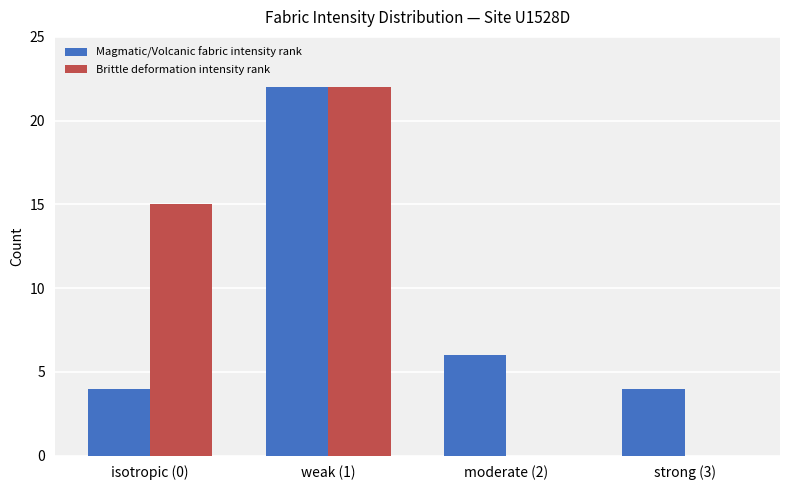

At which label is Brittle deformation intensity rank closest to 11?

isotropic (0)